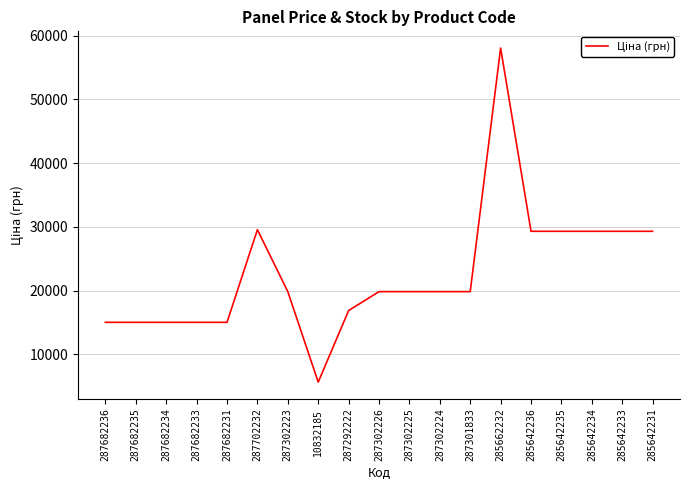

Is this an area chart (filled region under the line)?

No